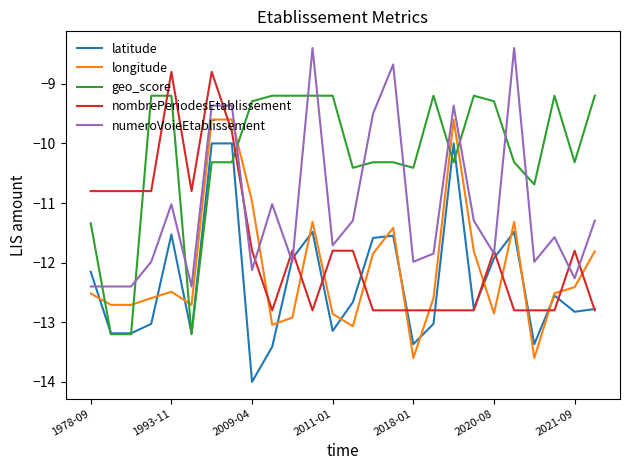

What is the minimum value for nombrePeriodesEtablissement?

-12.8